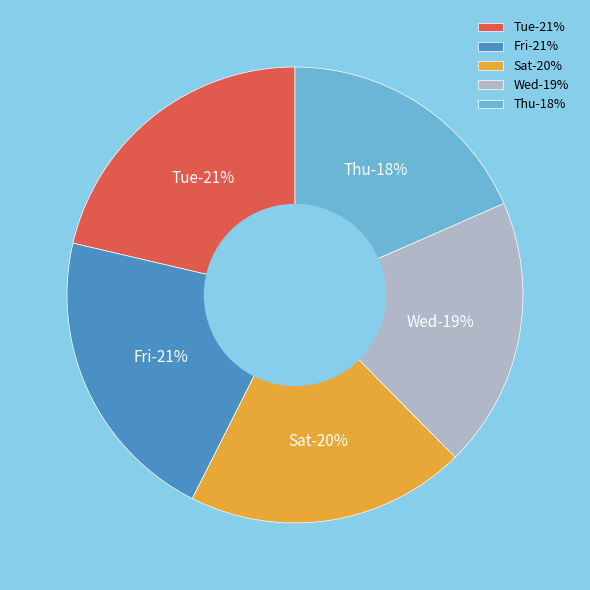

Does any single category account for the majority?

No